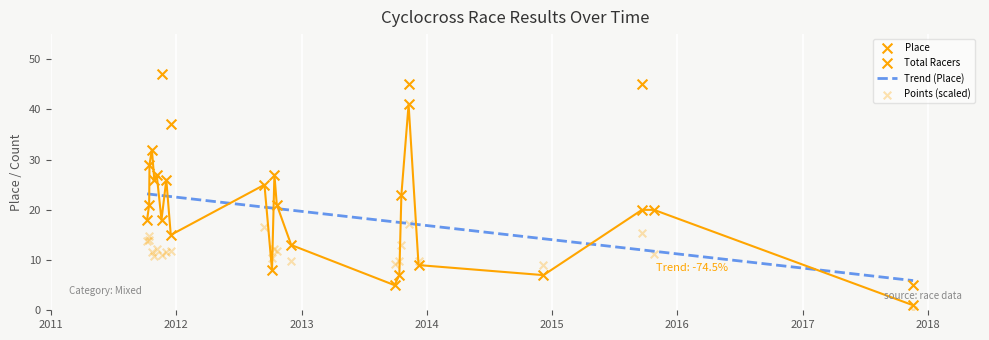

At which category is the sum across all series the highest?

2011-10-16